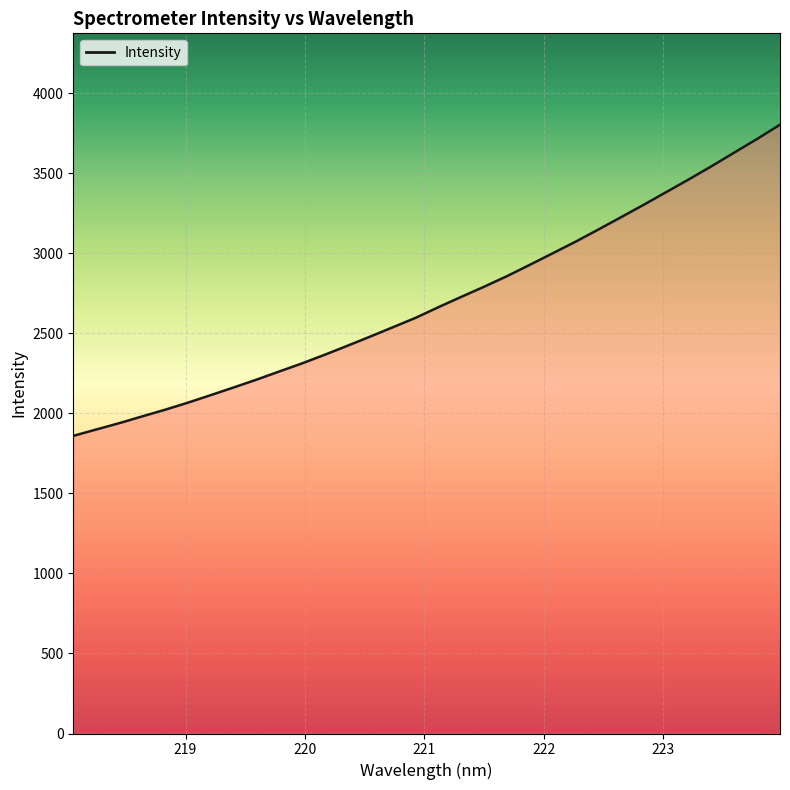

What is the difference between the maximum and minimum values?

1943.9